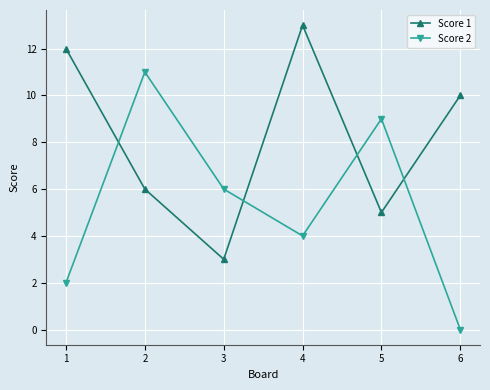

Reading left to right, what are all the values shown in this chart?

Score 1: 1=12	2=6	3=3	4=13	5=5	6=10
Score 2: 1=2	2=11	3=6	4=4	5=9	6=0